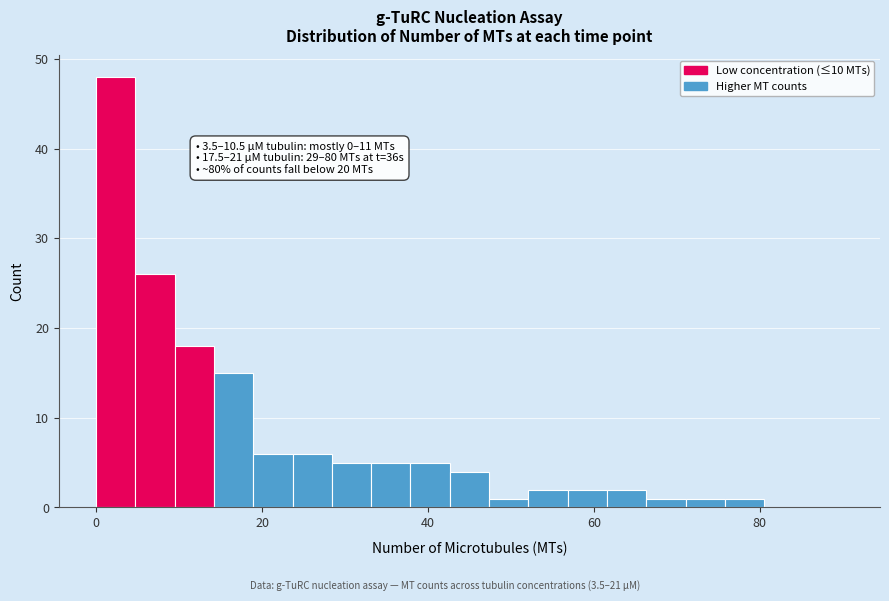

Read against the x-axis, roughly where is the centre of the tallest bar?

2